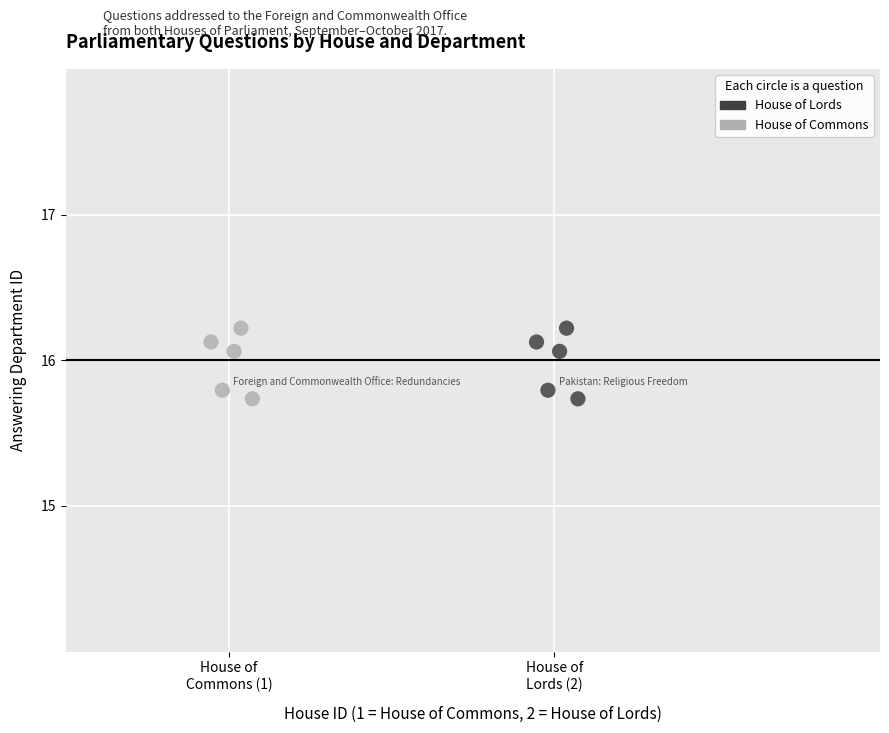

What are all the series names shown in the legend?

House of Lords, House of Commons